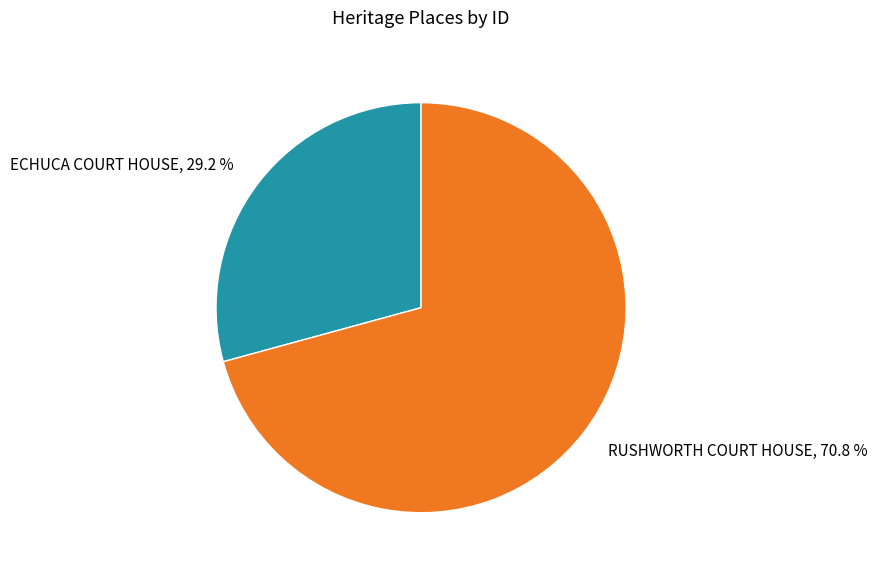

Which slice represents more than half of the pie?

RUSHWORTH COURT HOUSE